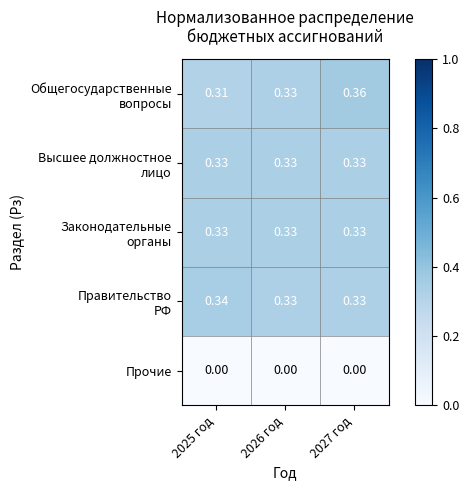

How many data points does each series have?

3